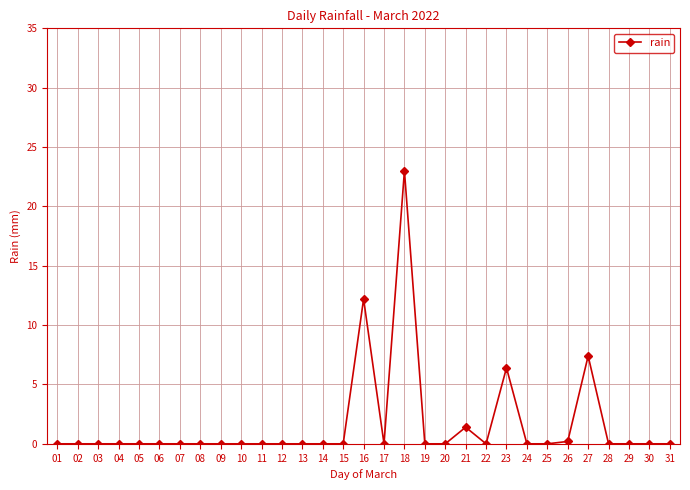

Reading right to left, transcribe all the data shown in this chart.

0.0	0.0	0.0	0.0	7.4	0.2	0.0	0.0	6.4	0.0	1.4	0.0	0.0	23.0	0.0	12.2	0.0	0.0	0.0	0.0	0.0	0.0	0.0	0.0	0.0	0.0	0.0	0.0	0.0	0.0	0.0